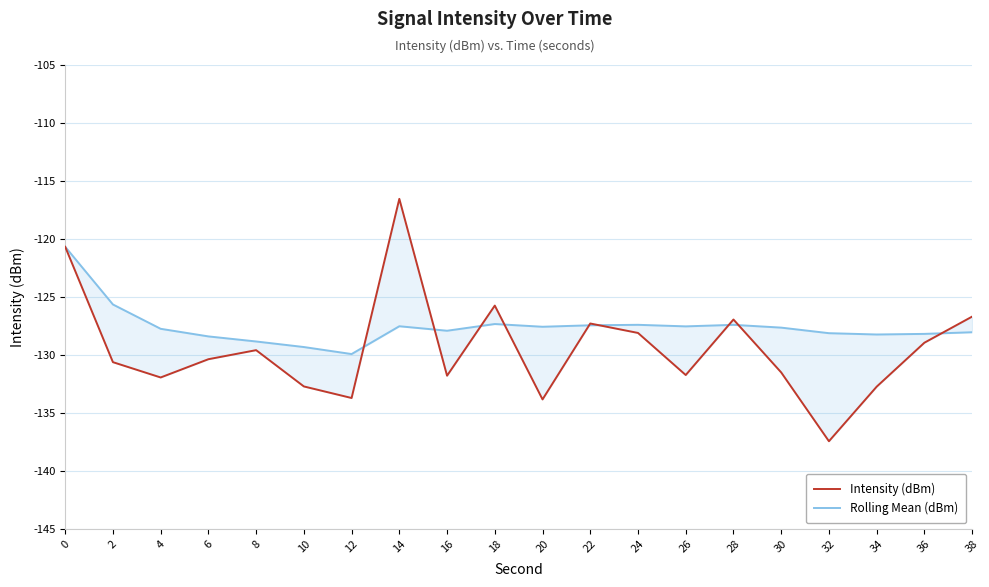

Reading left to right, transcribe all the data shown in this chart.

Intensity (dBm): -120.7	-130.6	-131.9	-130.4	-129.6	-132.7	-133.7	-116.5	-131.8	-125.7	-133.8	-127.3	-128.1	-131.7	-126.9	-131.5	-137.4	-132.7	-128.9	-126.7
Rolling Mean (dBm): -120.7	-125.6	-127.7	-128.4	-128.8	-129.3	-129.9	-127.5	-127.9	-127.3	-127.6	-127.4	-127.4	-127.5	-127.4	-127.6	-128.1	-128.2	-128.2	-128.0